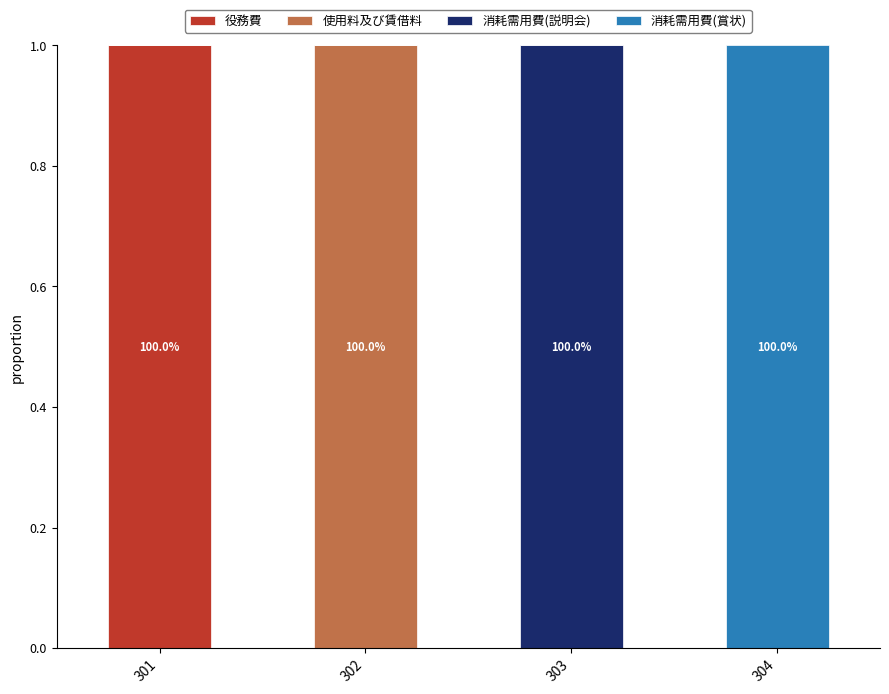

At which label does 役務費 reach its peak?

301